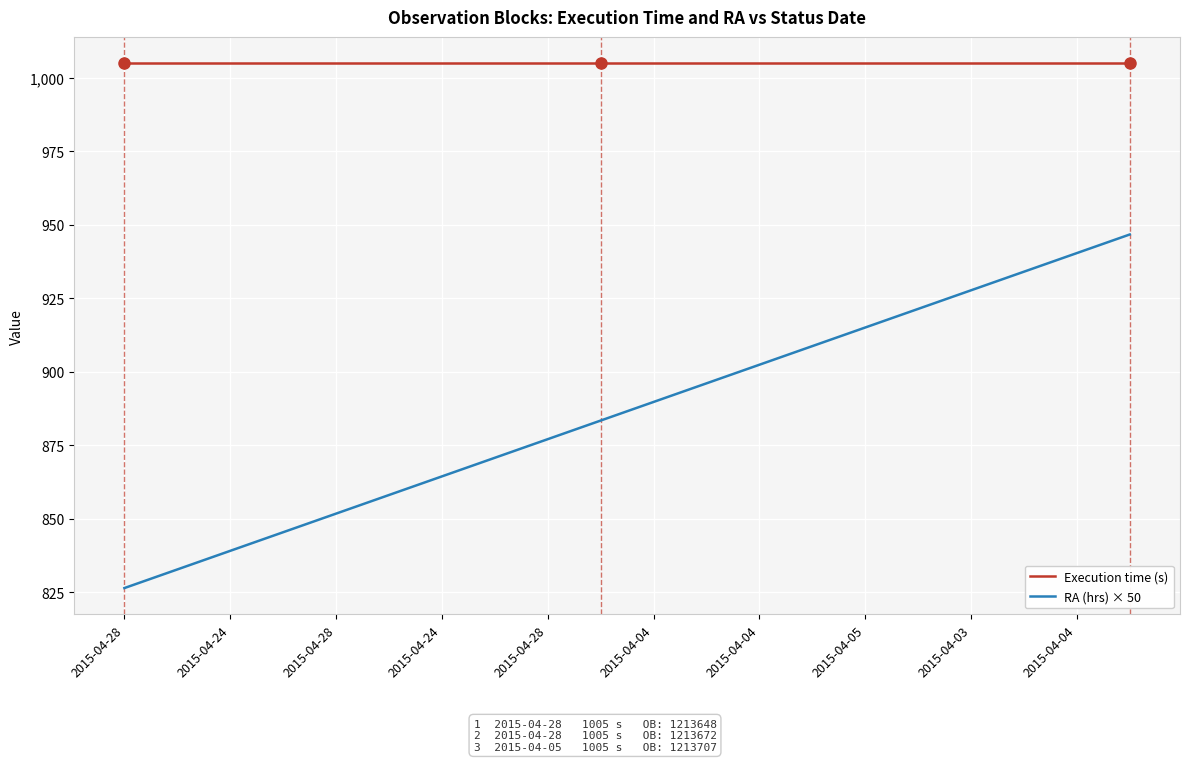

True or false: Execution time (s) and RA (hrs) × 50 intersect in this chart.

False